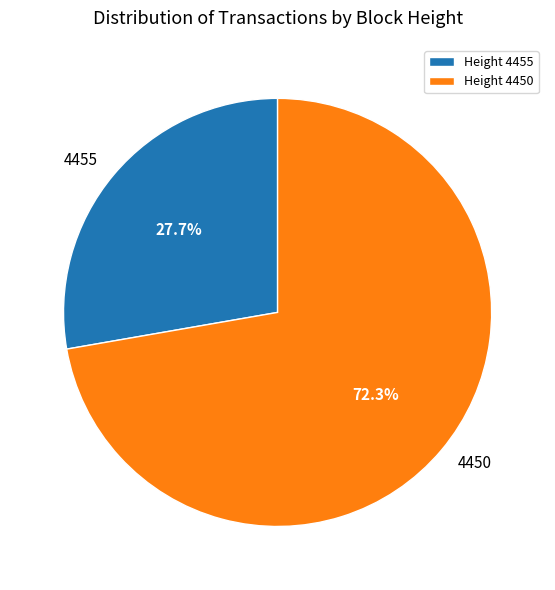

What is the total percentage of 4455 and 4450?

100.0%